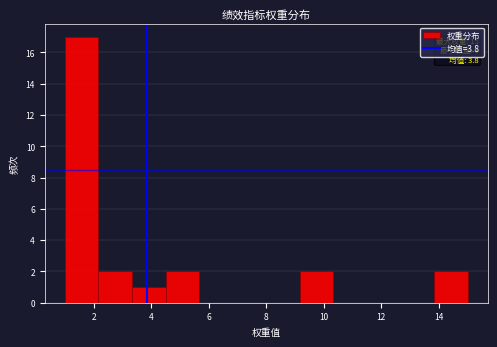

Over which range of the x-axis is the bar tallest?

1.0 to 2.2